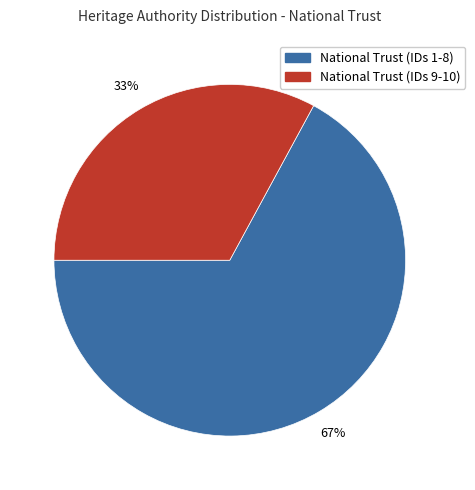

Count the number of slices in the pie.

2